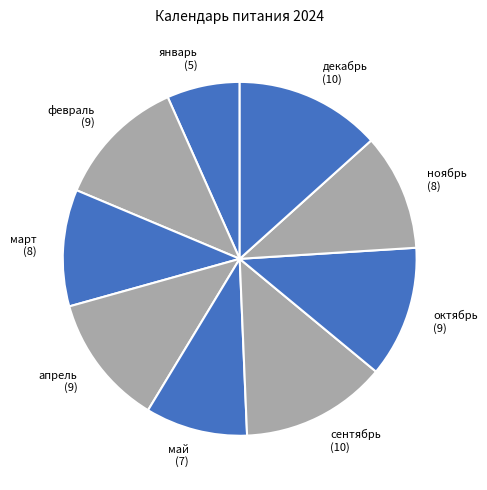

Does март represent more than half of the total?

No